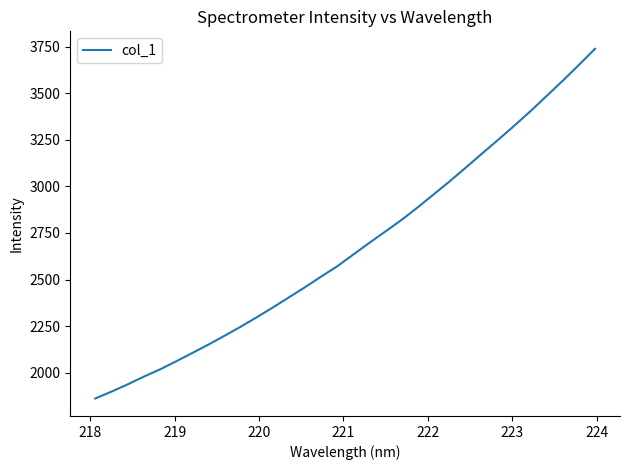

What is the greatest value displayed?

3739.0